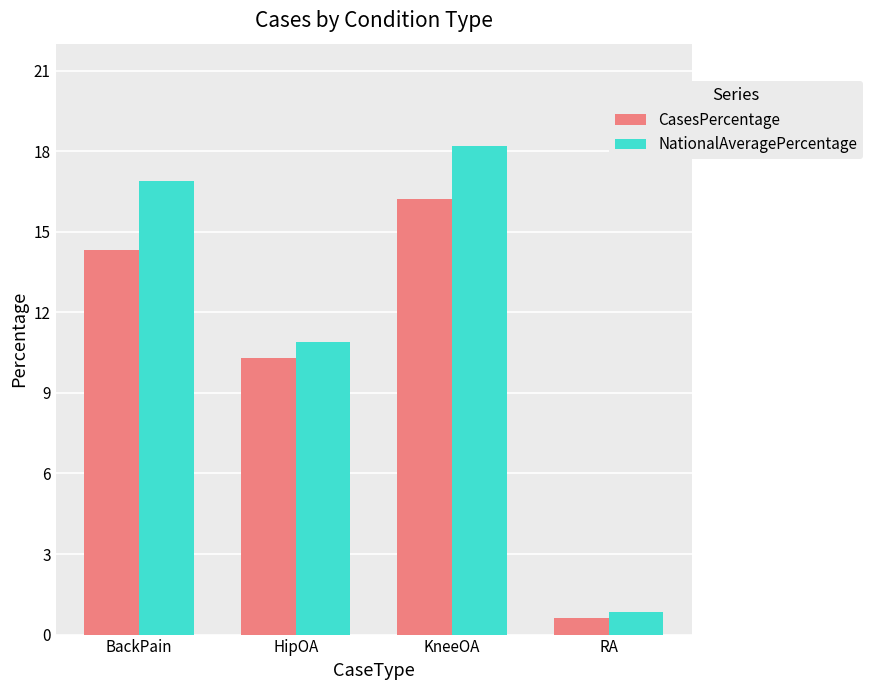

How many bars are there in total?

8